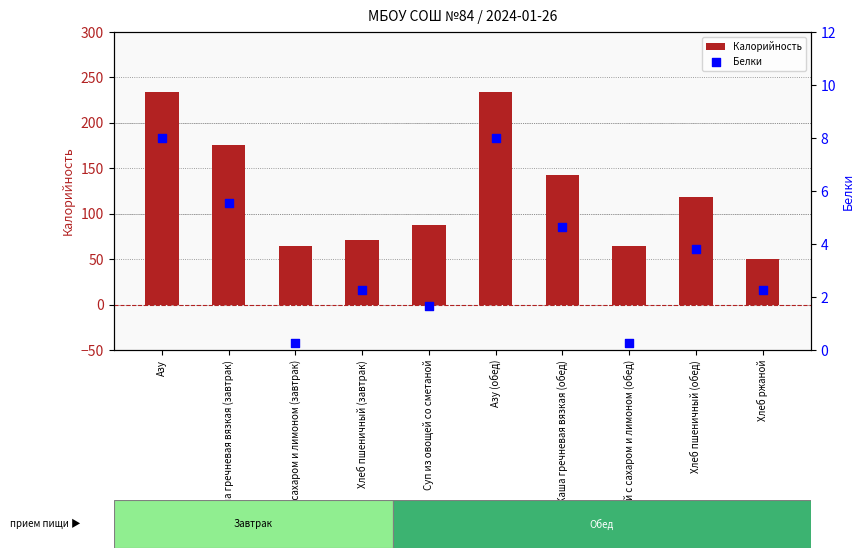

Which series has the largest Y range (max minus min)?

Калорийность